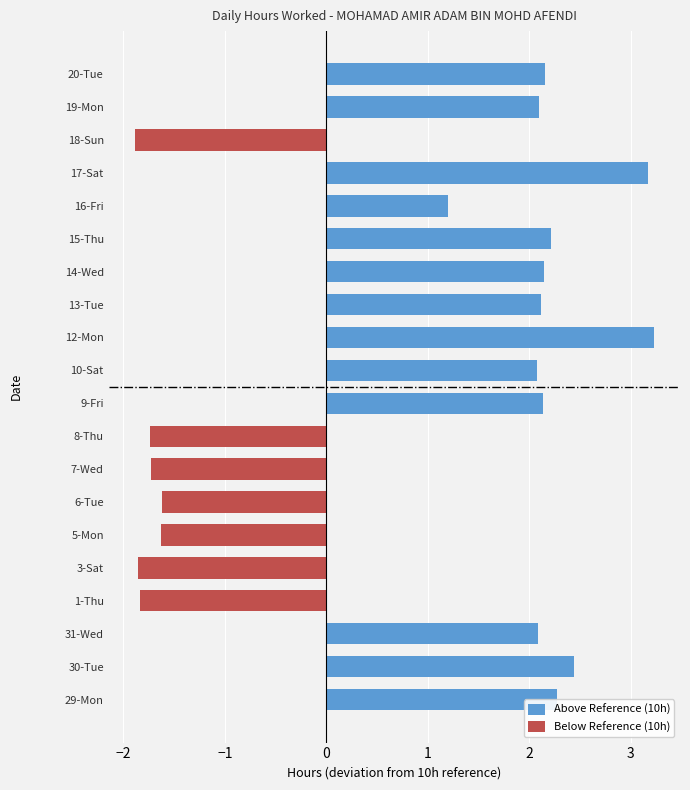

Which series has the largest range (max minus min)?

Above Reference (10h)